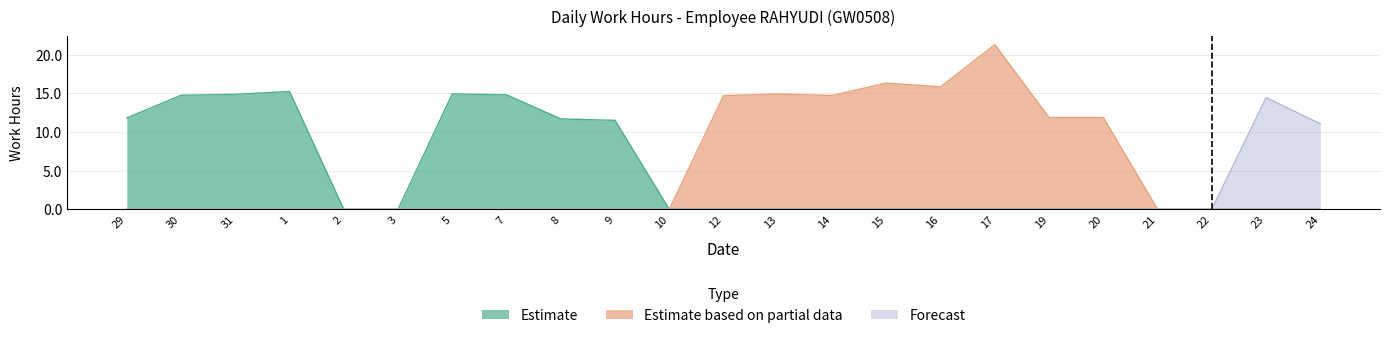

Rank the categories by Forecast value from highest to lowest.

23, 24, 29, 30, 31, 1, 2, 3, 5, 7, 8, 9, 10, 12, 13, 14, 15, 16, 17, 19, 20, 21, 22